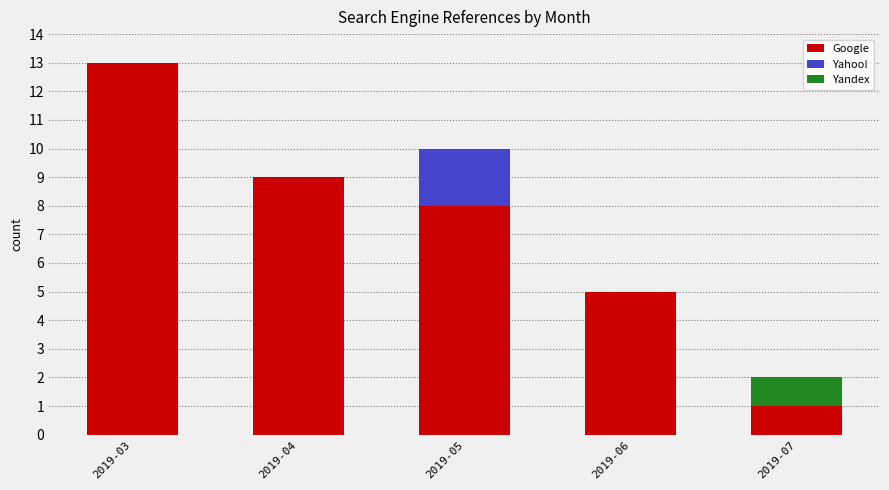

Reading left to right, transcribe the values for Google.

2019-03=13	2019-04=9	2019-05=8	2019-06=5	2019-07=1